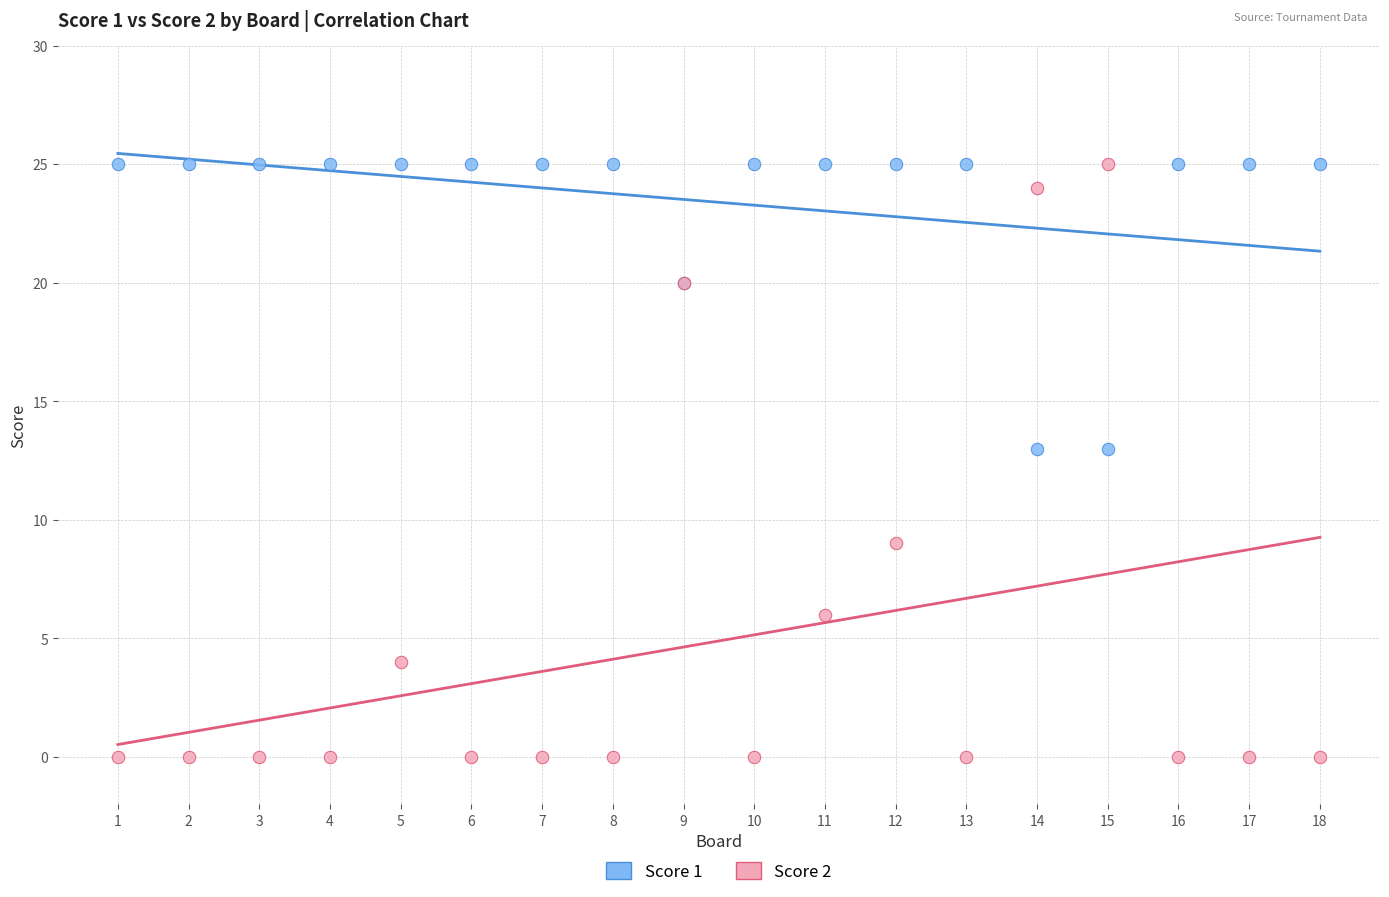

Which series contains the lowest Y value?

Score 2